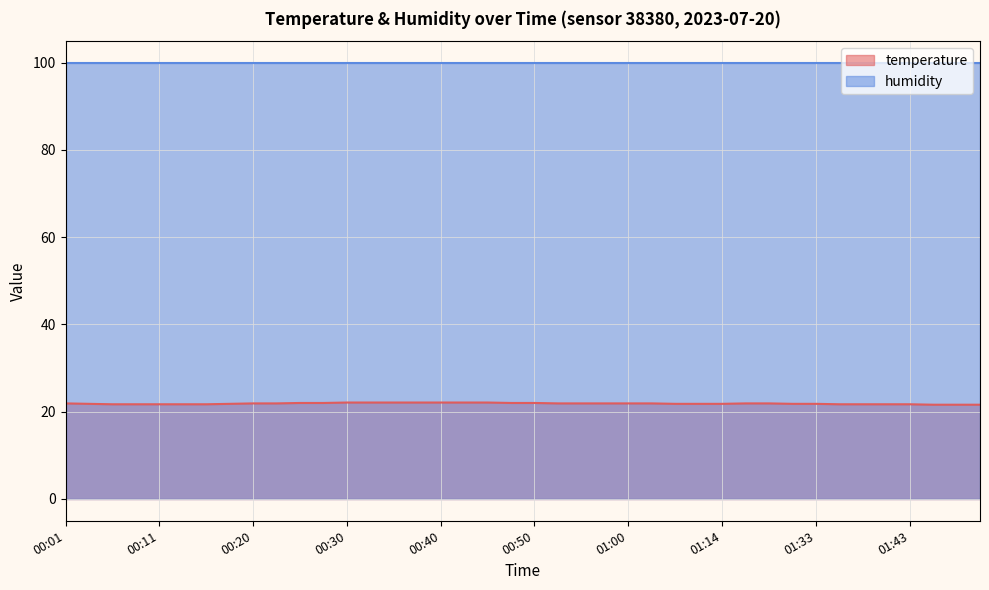

List the labels in order of value, smallest first.

01:45, 01:48, 01:50, 00:06, 00:08, 00:11, 00:13, 00:16, 01:36, 01:38, 01:41, 01:43, 00:03, 00:18, 01:05, 01:07, 01:14, 01:31, 01:33, 00:01, 00:20, 00:23, 00:52, 00:55, 00:57, 01:00, 01:02, 01:17, 01:19, 00:25, 00:28, 00:47, 00:50, 00:30, 00:33, 00:35, 00:38, 00:40, 00:43, 00:45